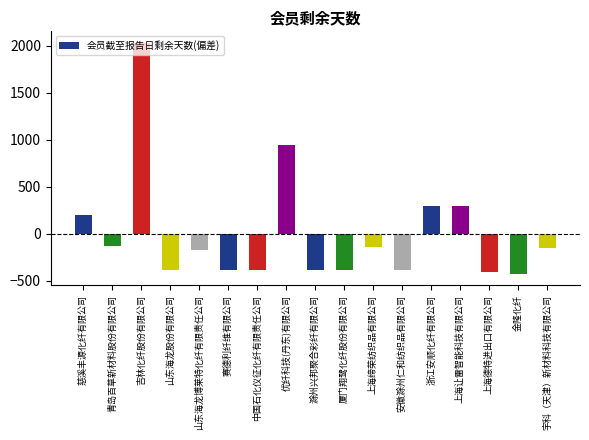

What is the change in value from 山东海龙股份有限公司 to 安徽滁州仁和纺织品有限公司?

+4.0